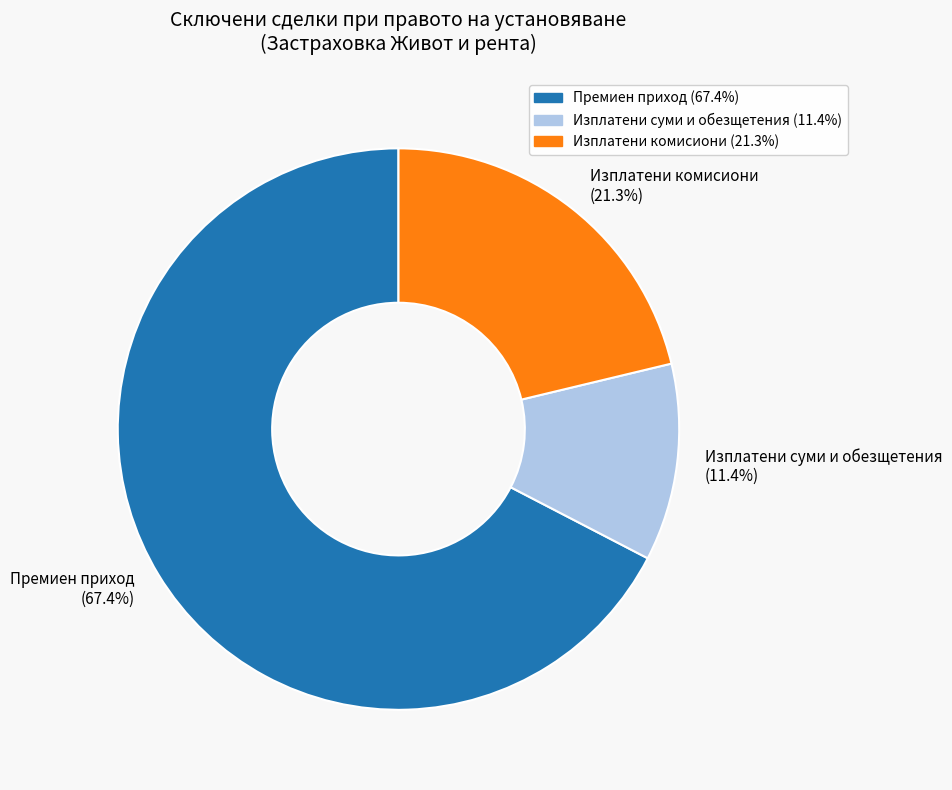

What percentage is the Изплатени суми и обезщетения slice, to the nearest percent?

11%